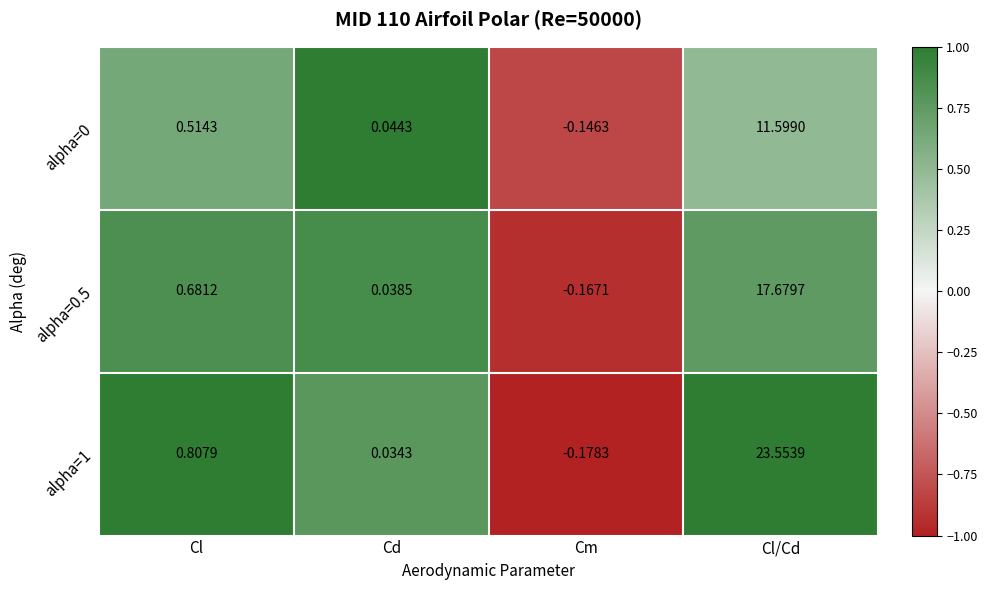

Rank the categories by alpha=0.5 value from lowest to highest.

Cm, Cd, Cl, Cl/Cd